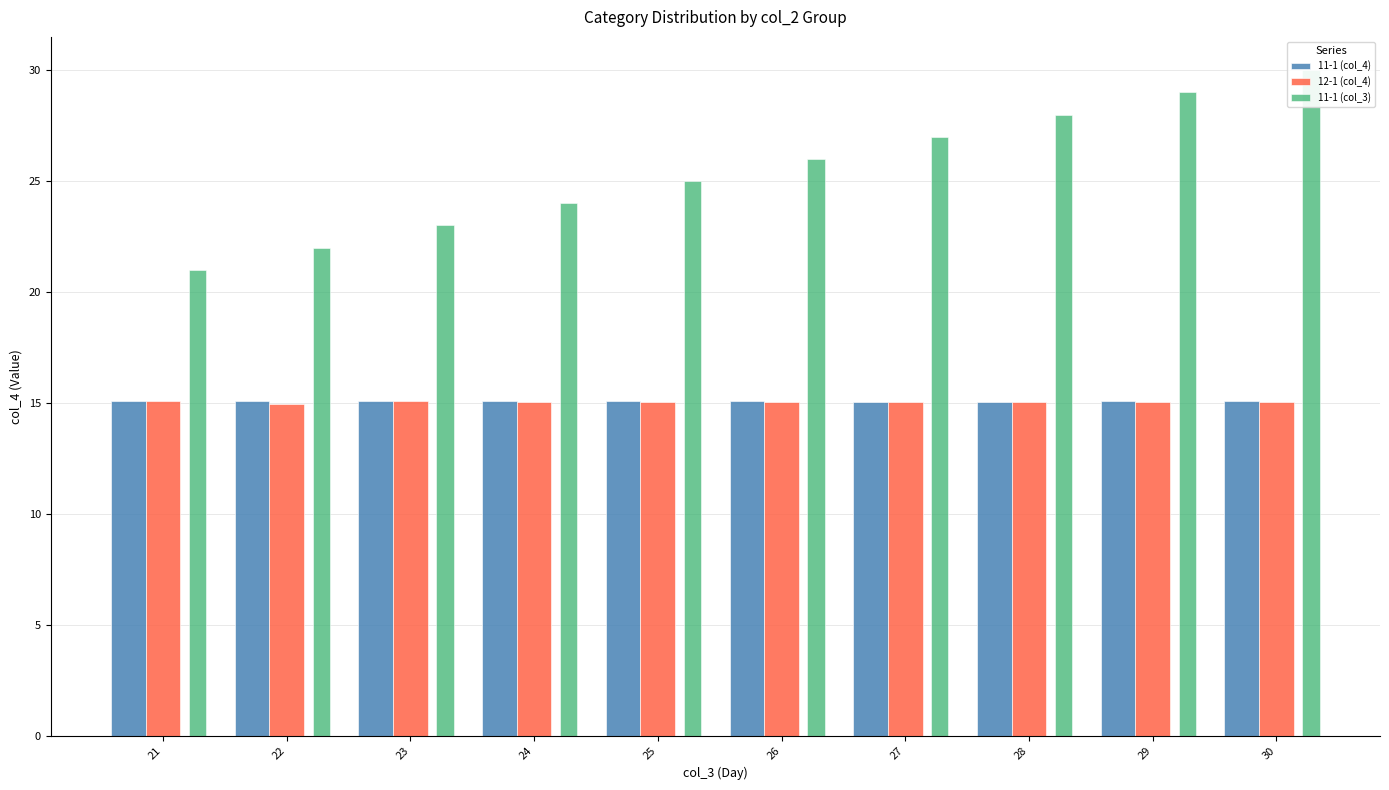

At which label does 11-1 (col_3) first exceed 26?

27